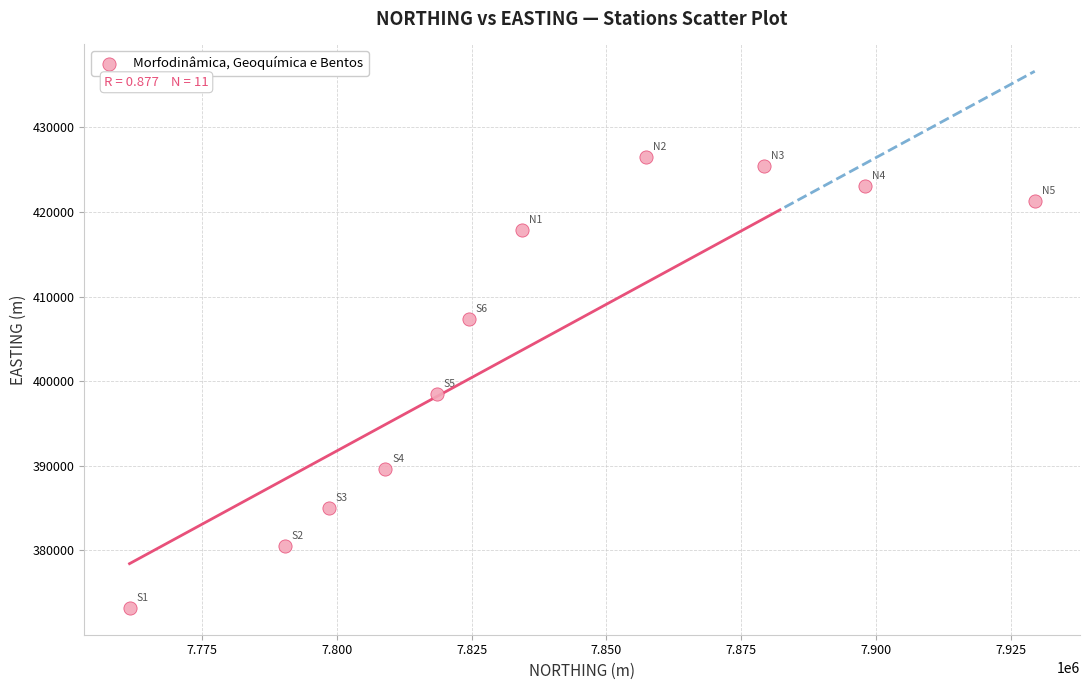

What is the average X value?

7836430.3